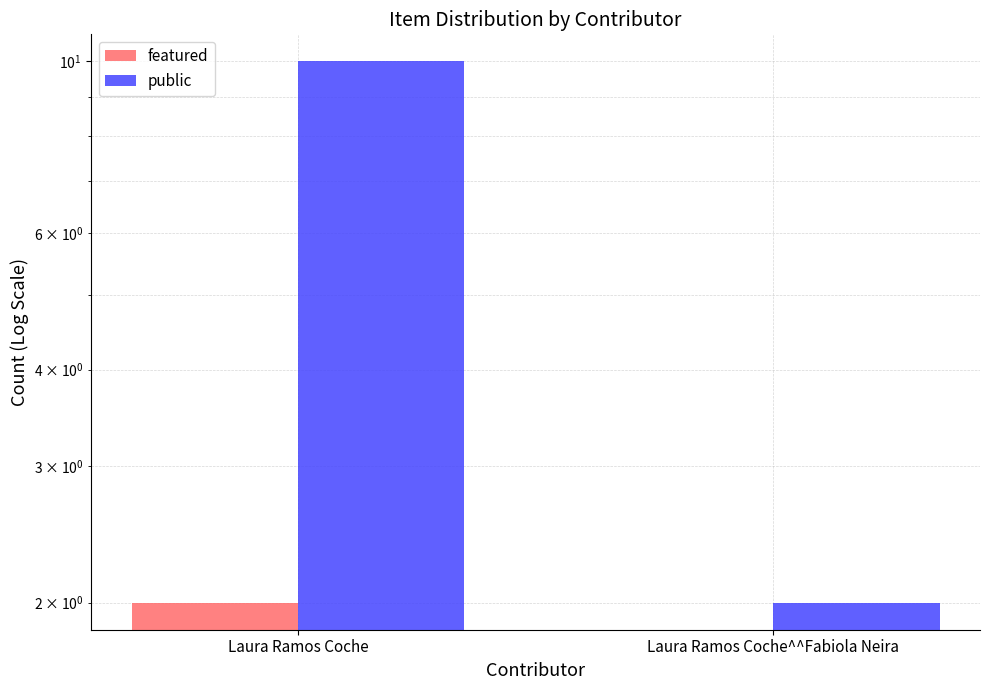

Reading right to left, transcribe all the data shown in this chart.

featured: Laura Ramos Coche^^Fabiola Neira=0	Laura Ramos Coche=2
public: Laura Ramos Coche^^Fabiola Neira=2	Laura Ramos Coche=10